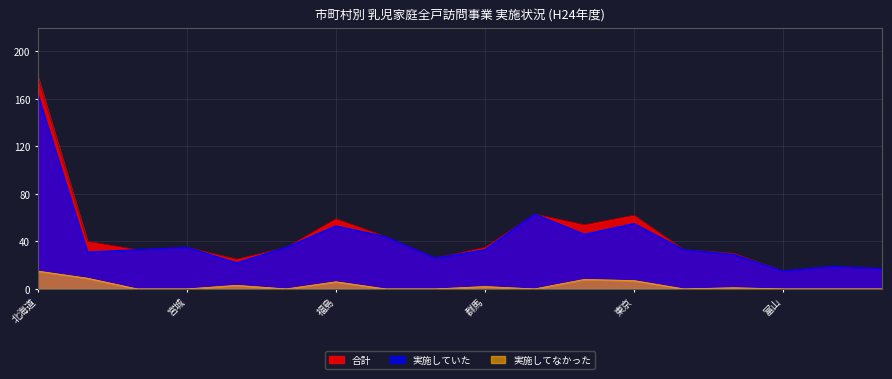

The value of 合計 at 東京 is 82. True or false?

False